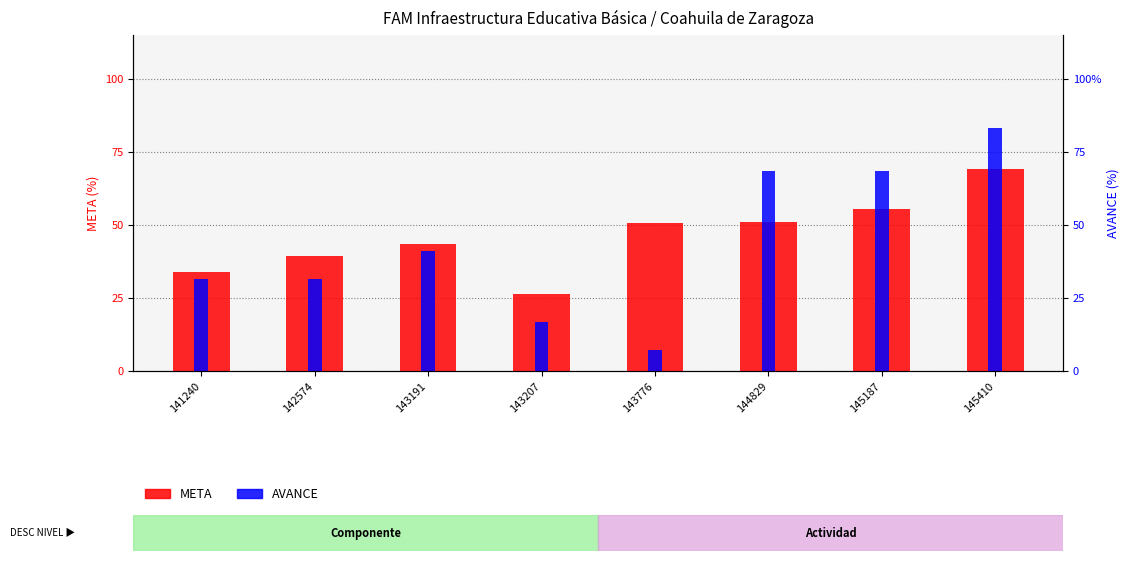

Are the bars horizontal?

No